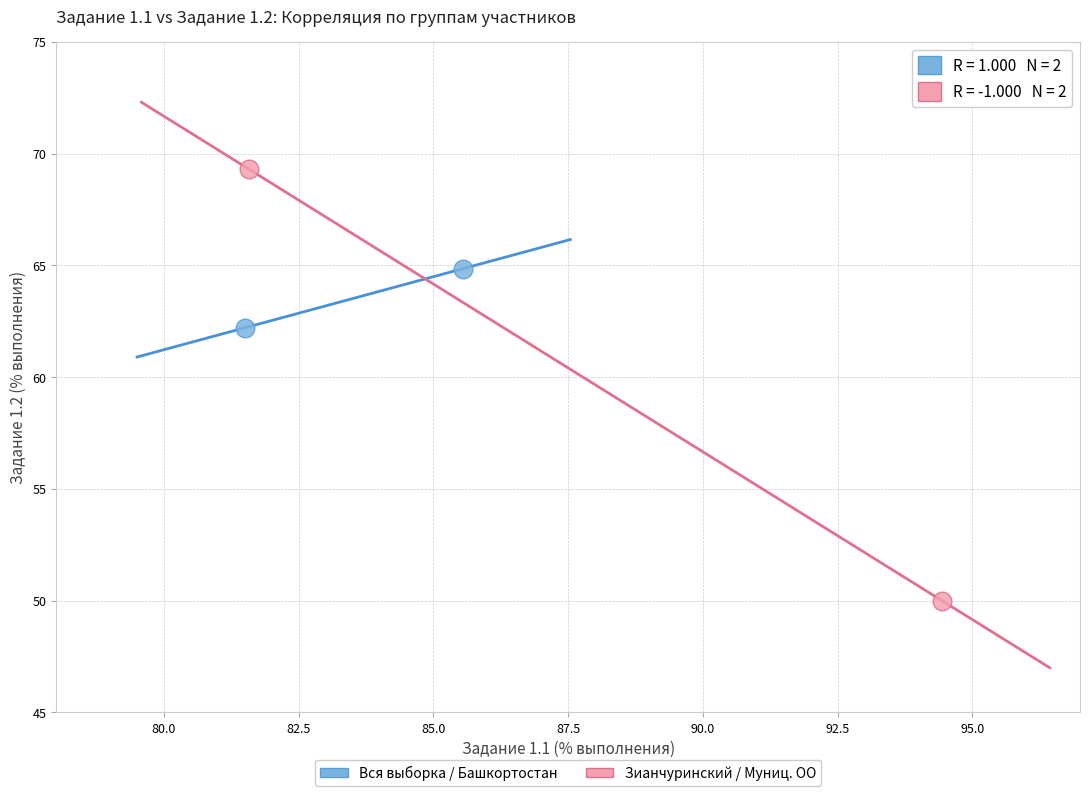

Which series contains the lowest Y value?

Зианчуринский / Муниц. ОО